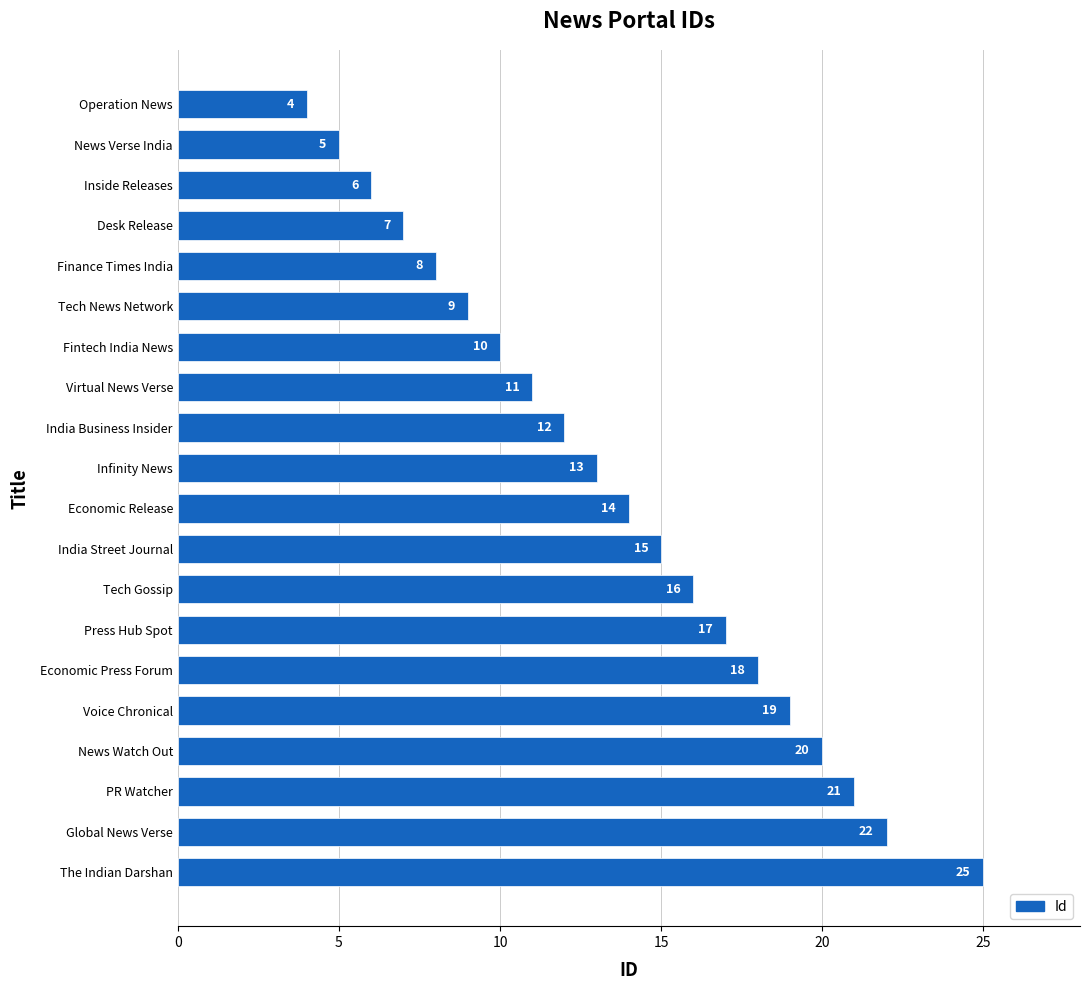

Does the chart contain any negative values?

No